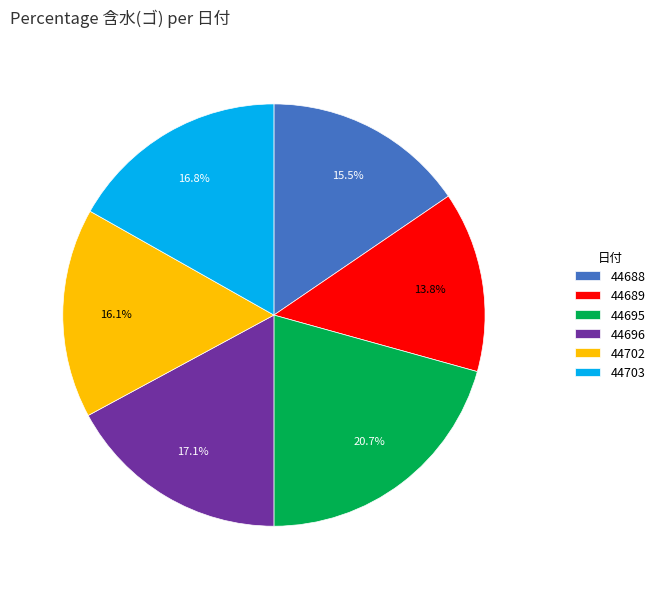

To the nearest percent, what portion does 44702 represent?

16%